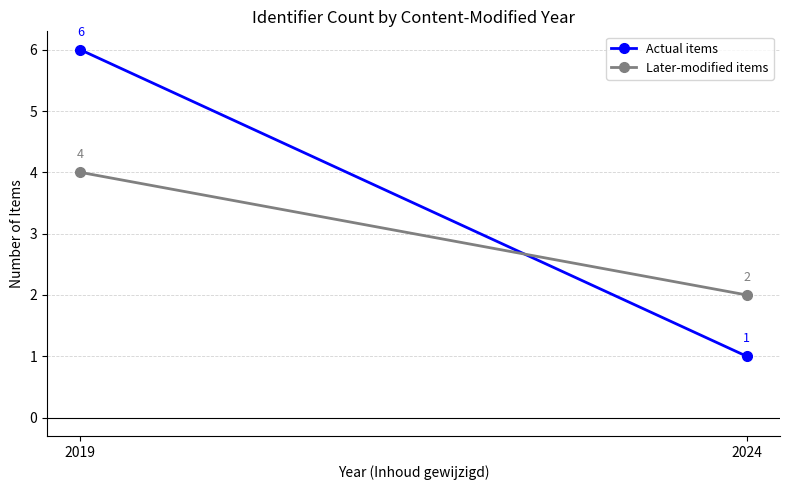

Between 2019 and 2024, which series saw the biggest shift?

Actual items